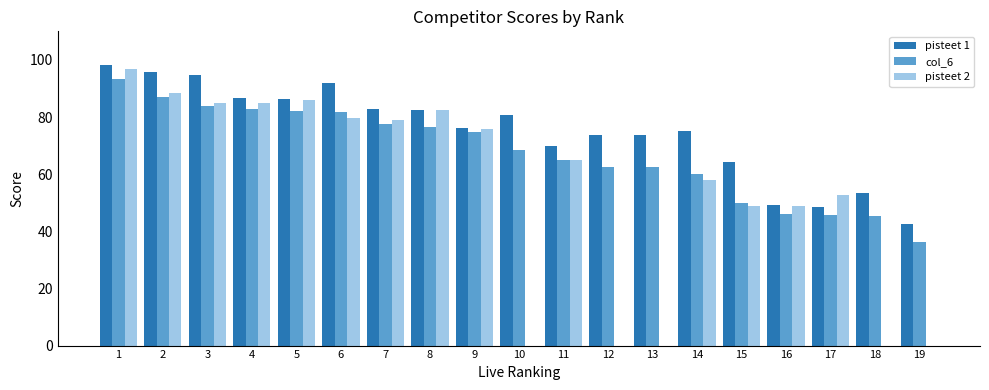

The pisteet 2 series shows 16.3 at 14. True or false?

False